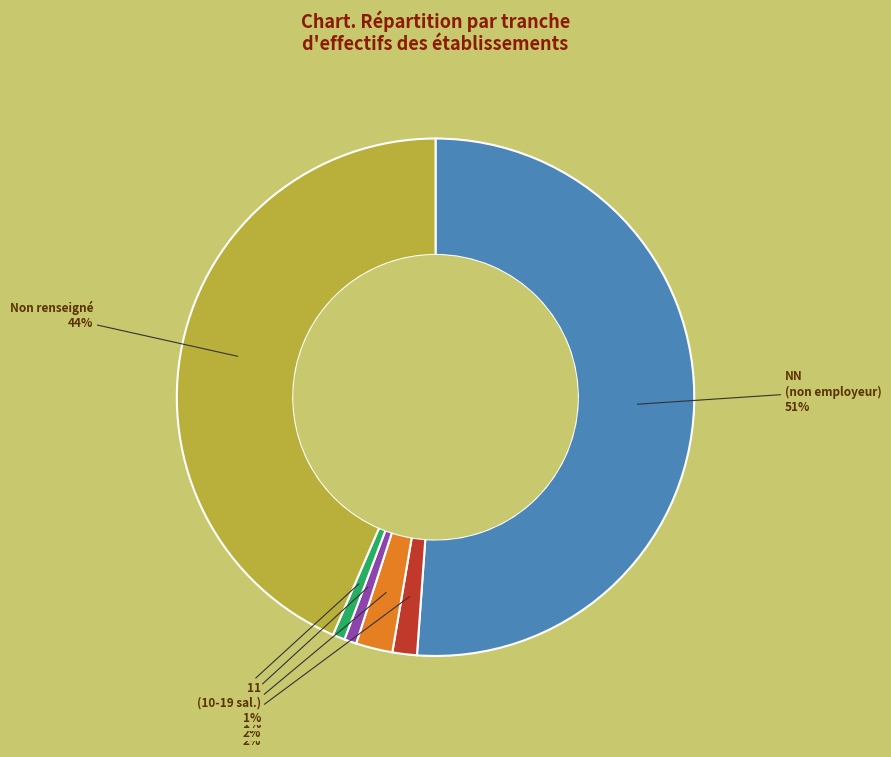

Is there a majority slice in this chart?

Yes